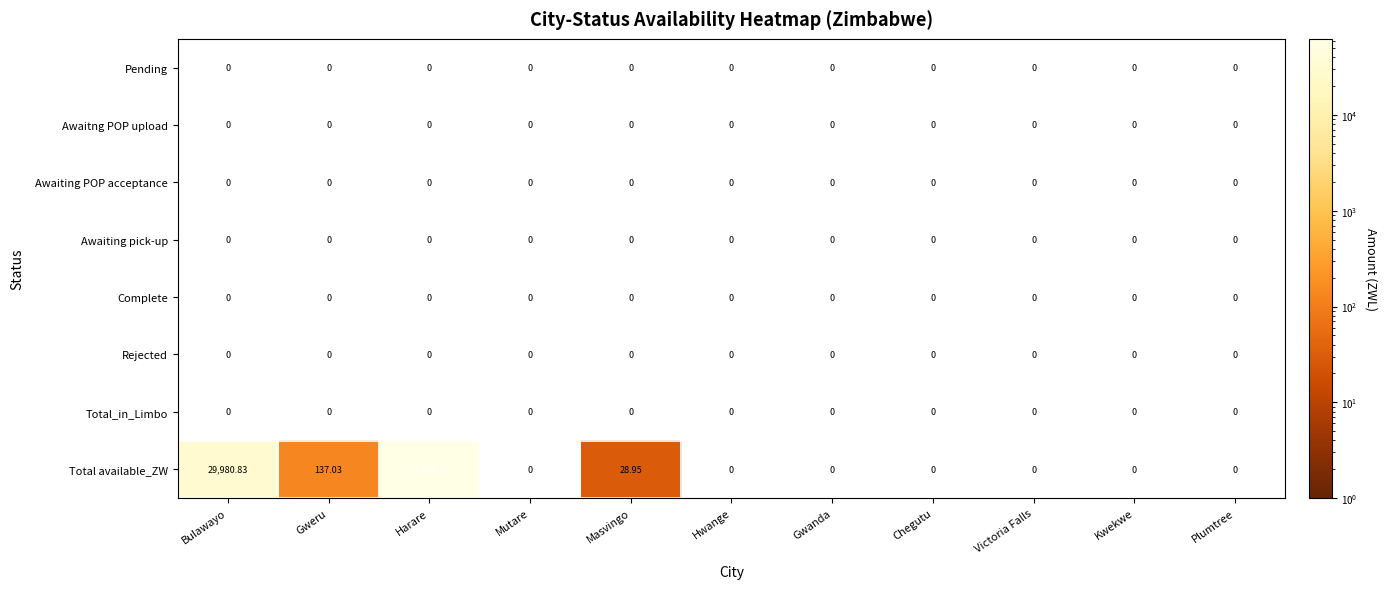

Between Gweru and Mutare, which series saw the biggest shift?

Total available_ZW